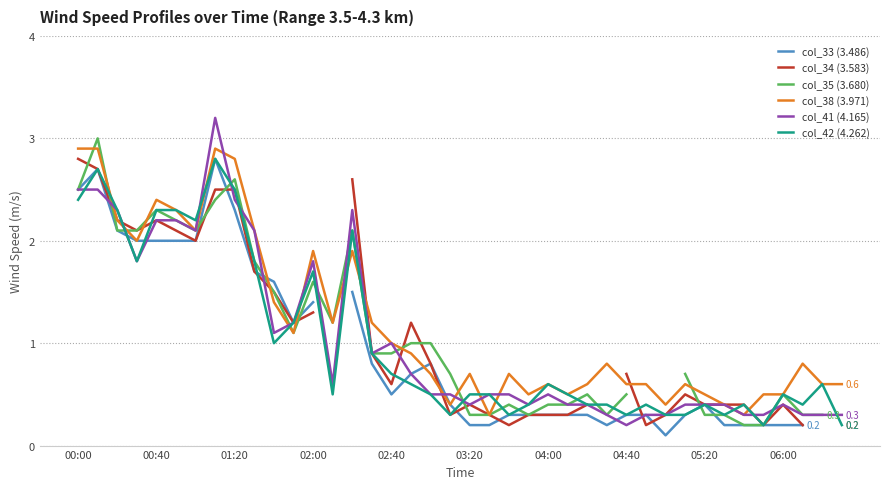

How many times do col_38 (3.971) and col_41 (4.165) cross each other?

11